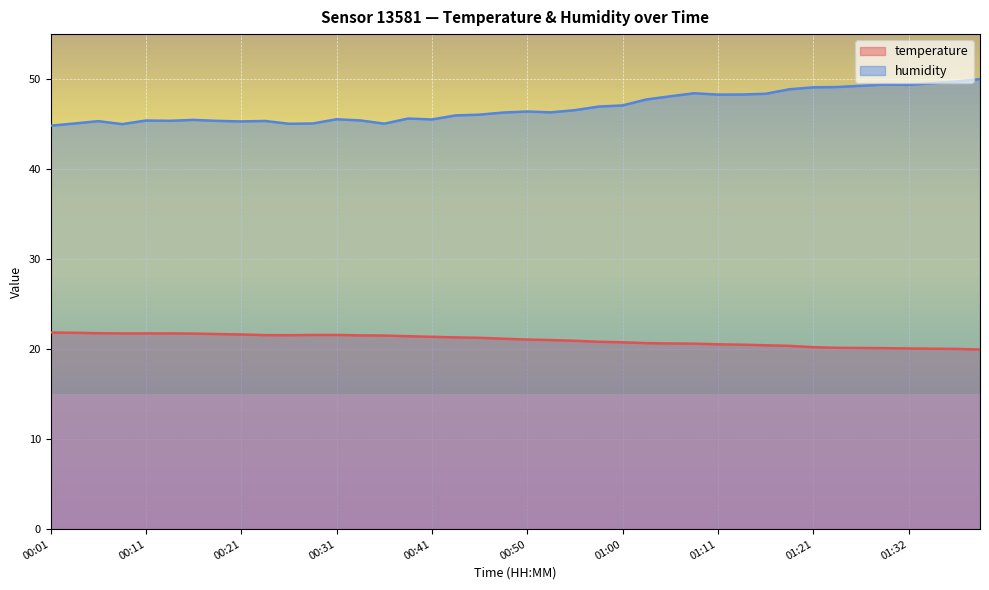

True or false: temperature and humidity intersect in this chart.

False